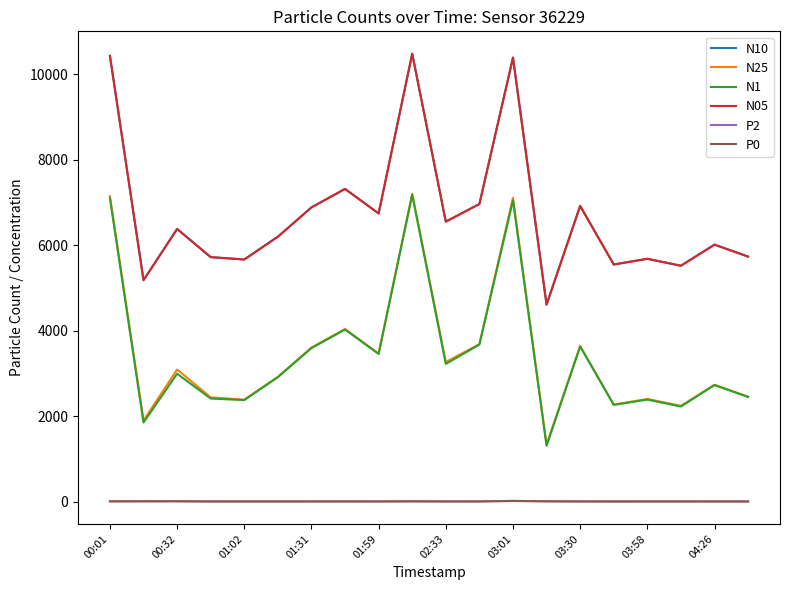

True or false: N05 and N25 cross at least once.

False